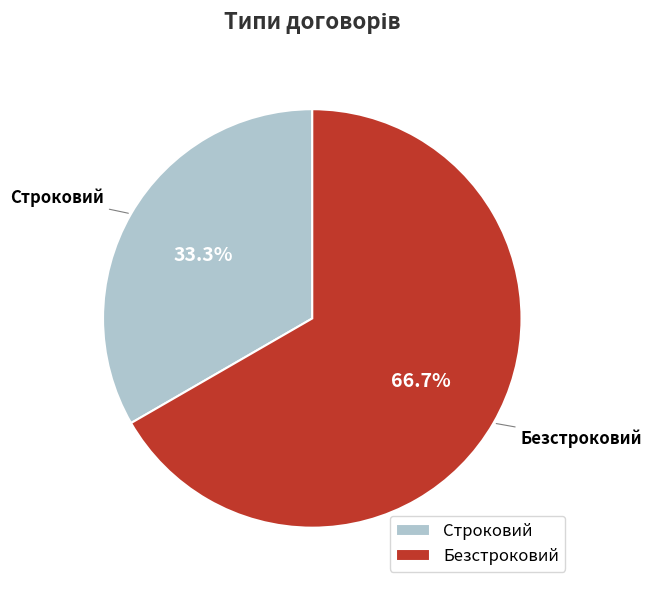

Is there a majority slice in this chart?

Yes